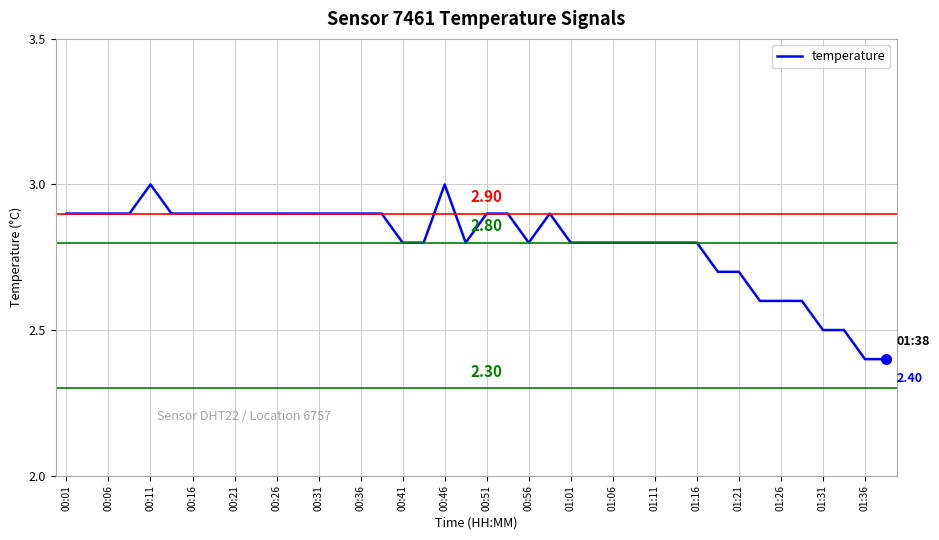

What is the maximum value shown in the chart?

3.0